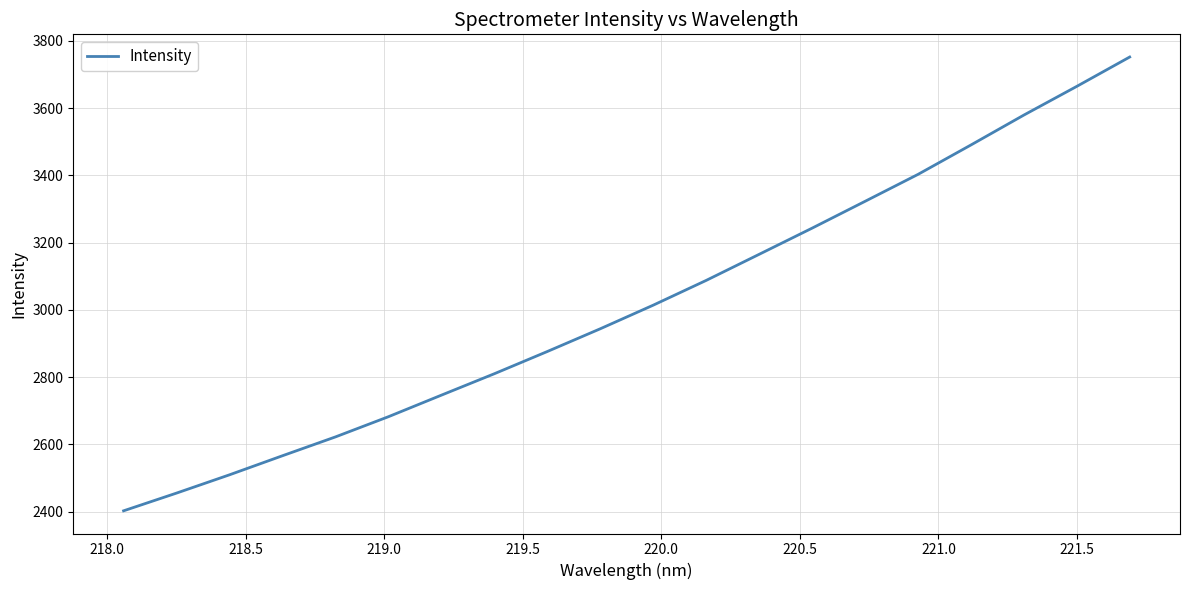

What is the difference between the maximum and minimum values?

1349.2